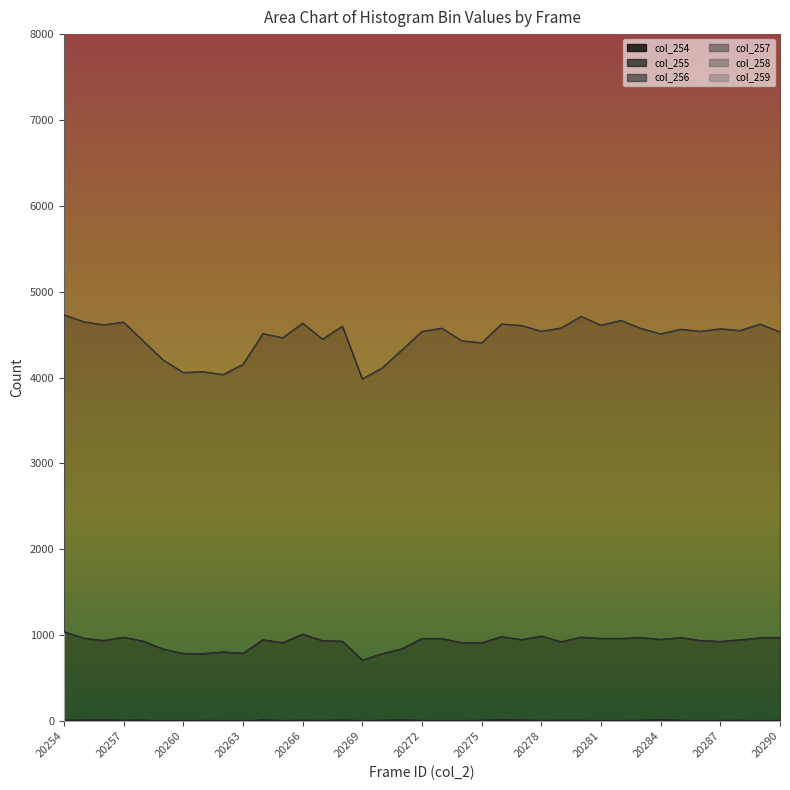

What is the smallest value displayed?

3